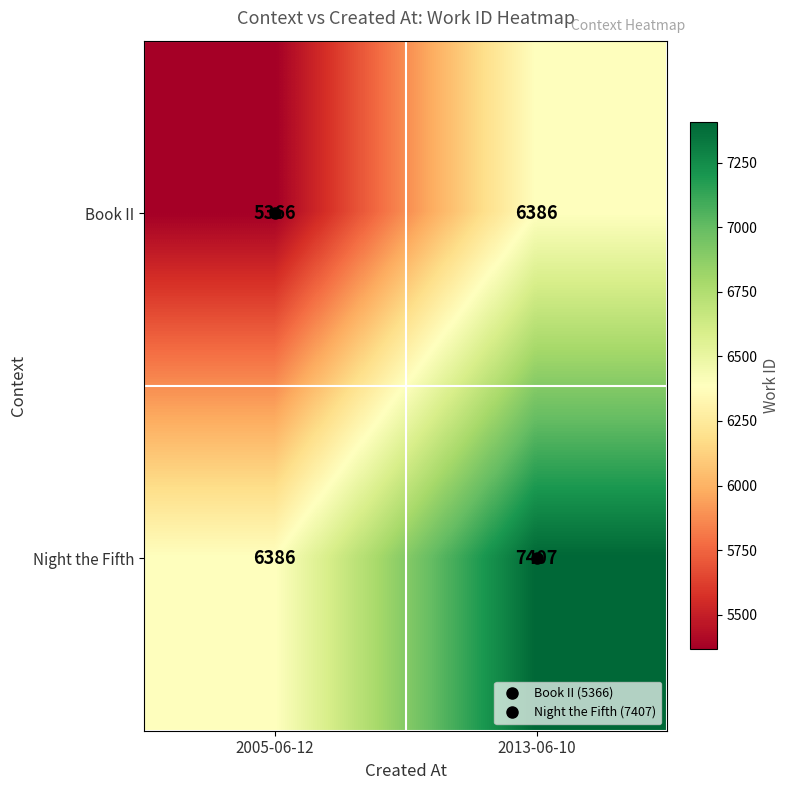

True or false: Night the Fifth has a value of 8957 at 2005-06-12.

False